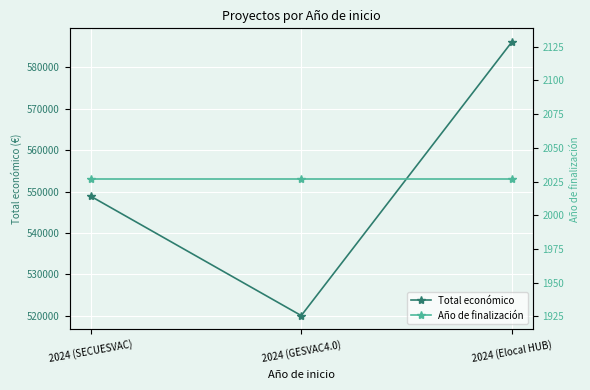

What is the value of the Total económico point at the 1st from the left?

548889